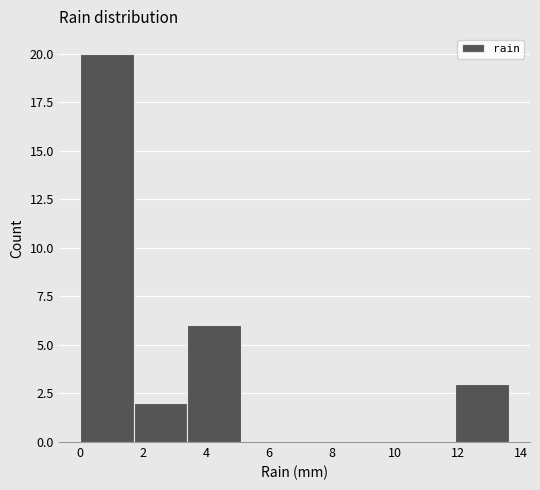

What is the height of the bar covering 1.7 to 3.4 on the x-axis? Neither the bar edges nor the heights are printed on the chart, so give them approximately, as read against the axes.

2